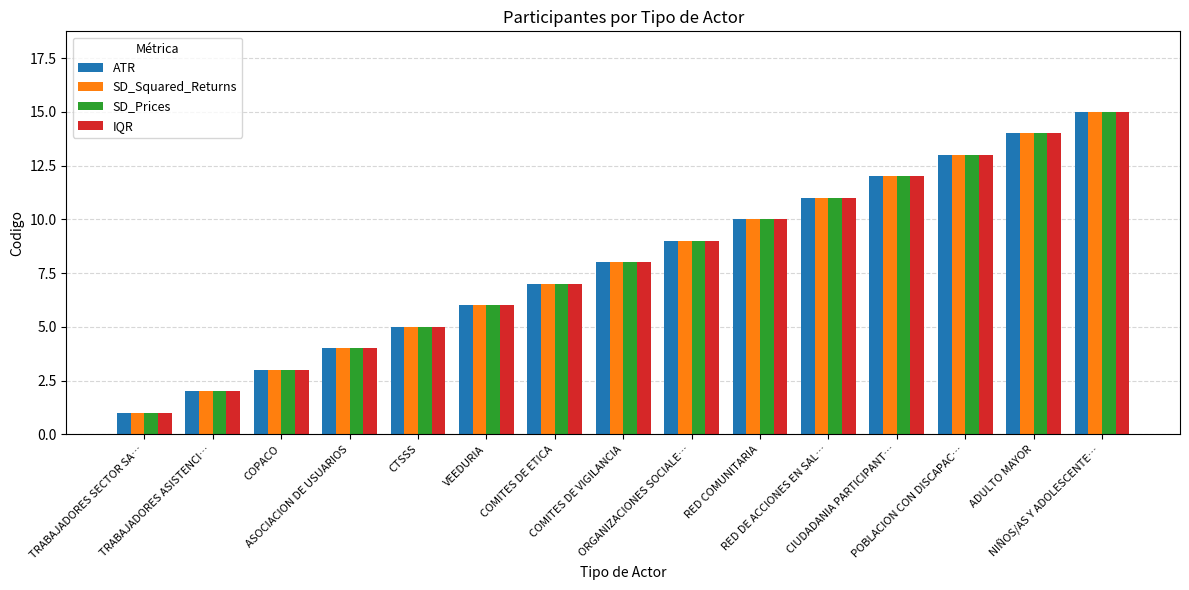

How many bars are there in total?

60